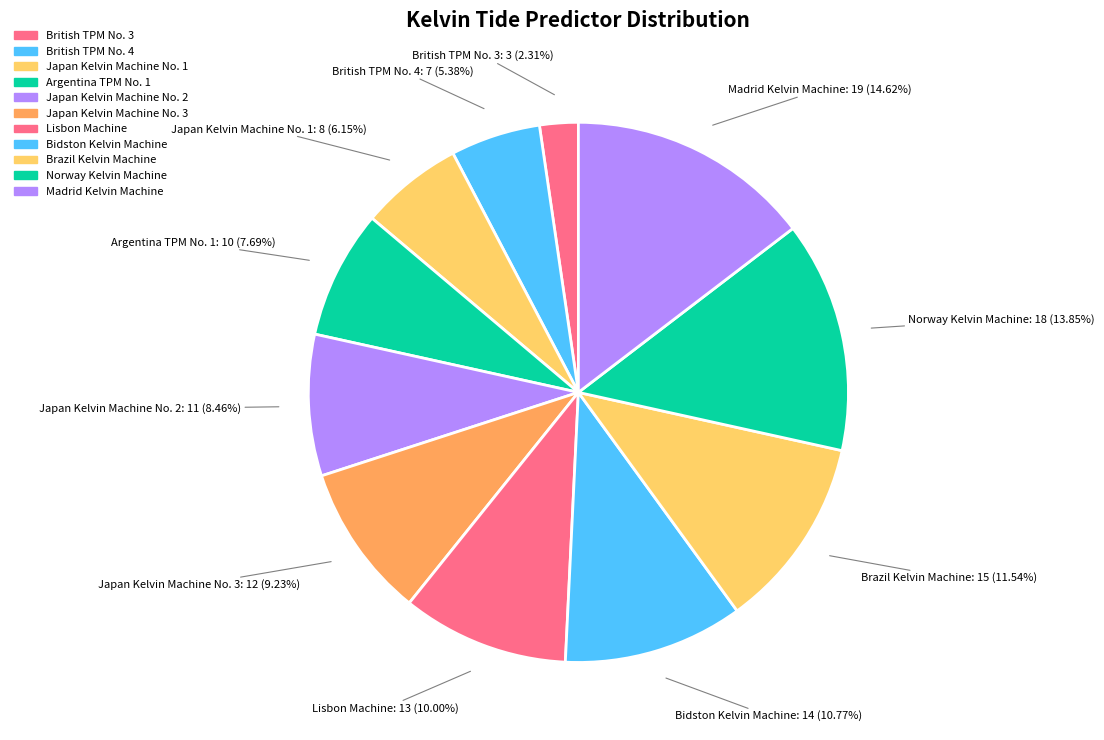

Which category has the biggest portion of the pie?

Madrid Kelvin Machine